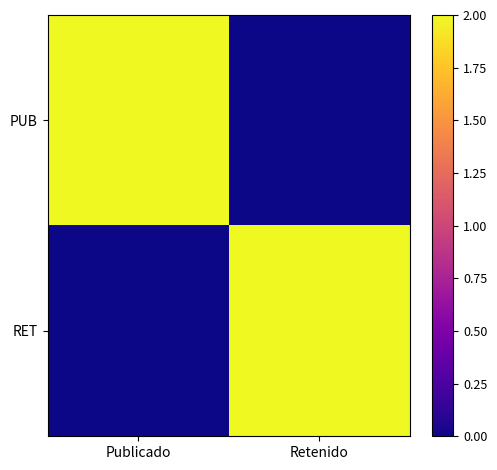

Between Publicado and Retenido, which series saw the biggest shift?

PUB